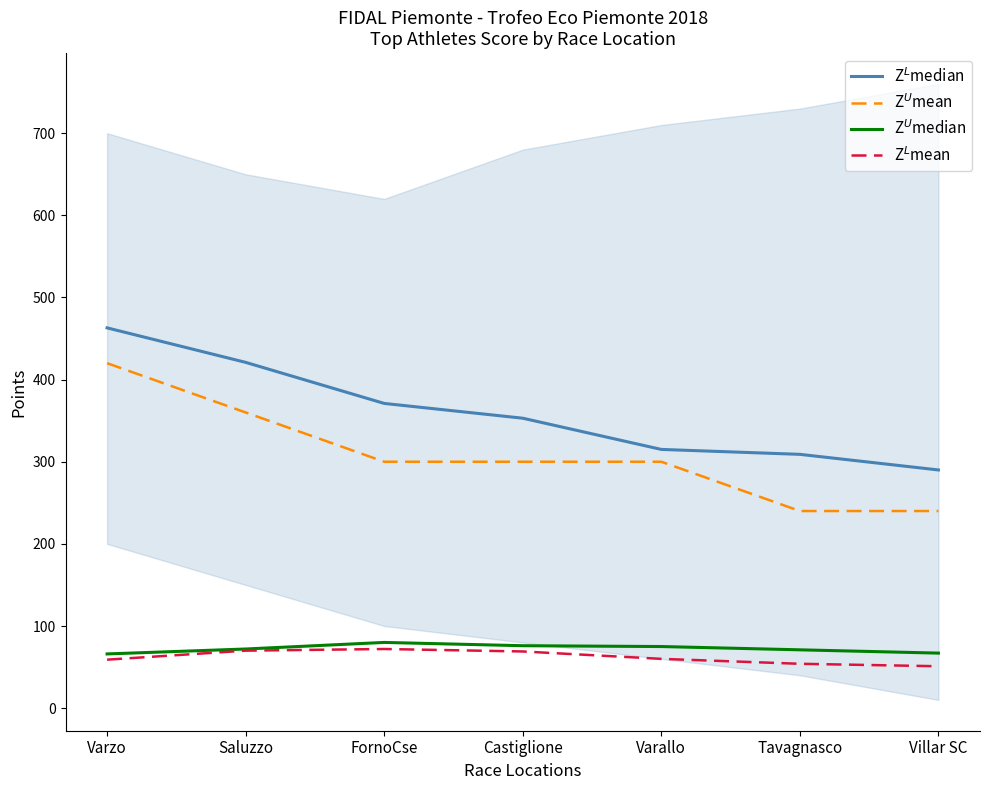

How many Z$^U$mean values are between 240 and 360?

6